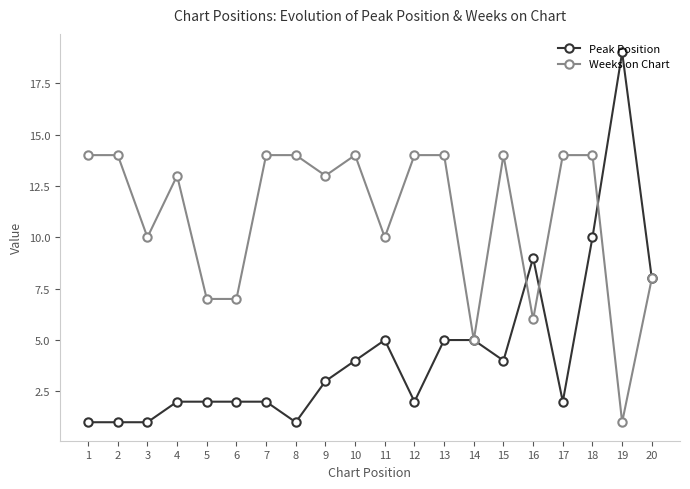

Is this an area chart (filled region under the line)?

No